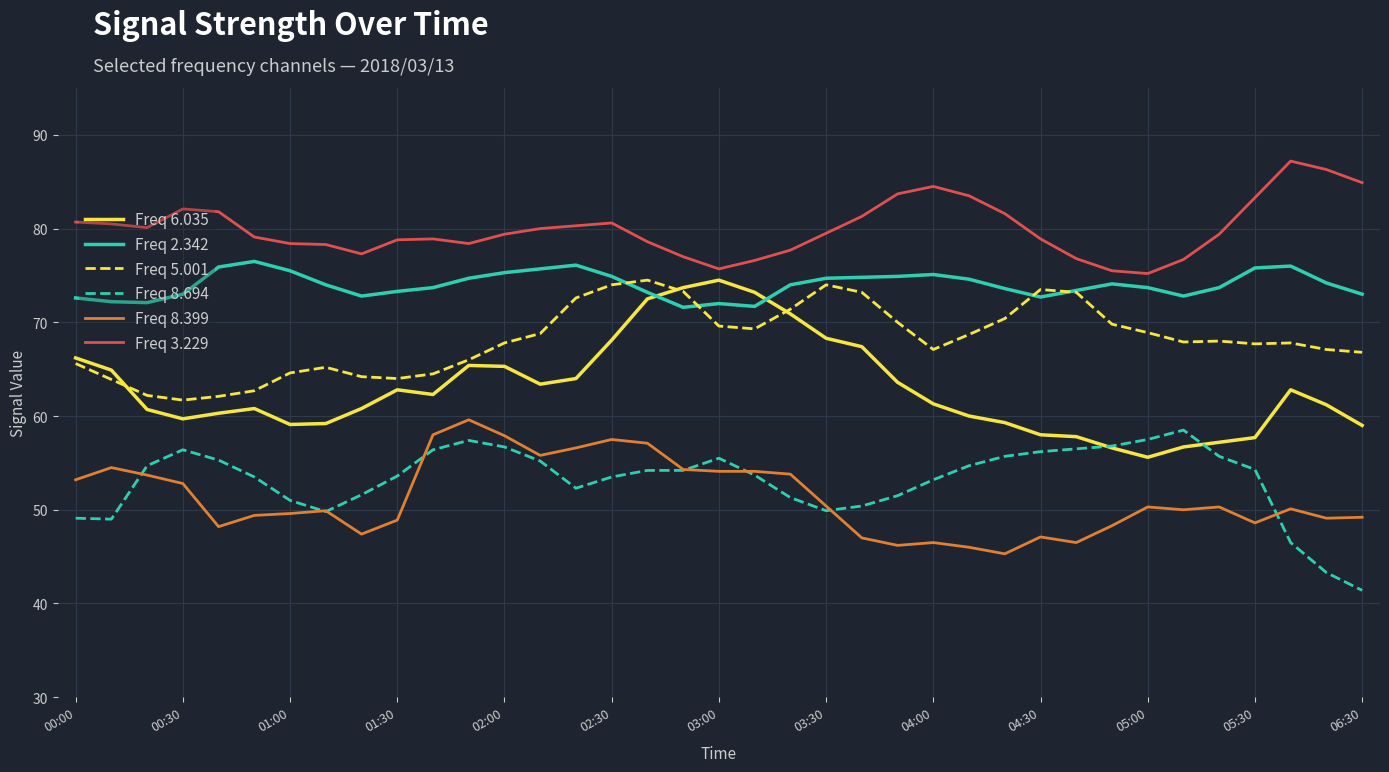

What is the maximum value for Freq 8.399?

59.6